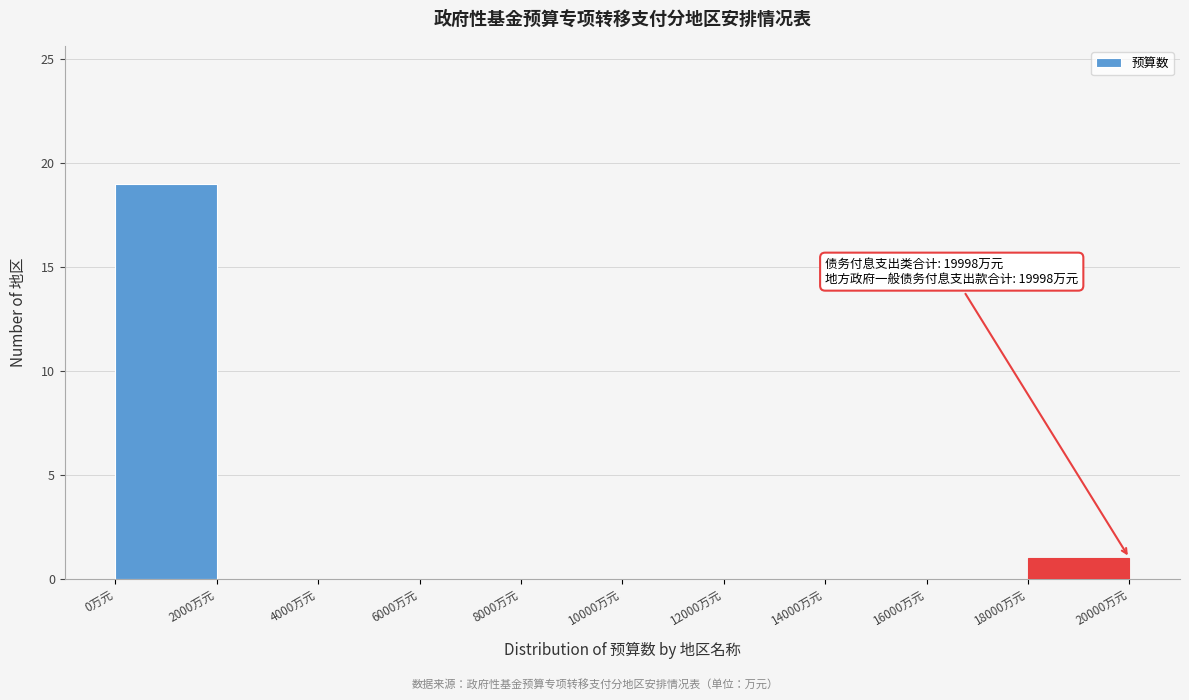

Over which range of the x-axis is the bar tallest?

0 to 2000